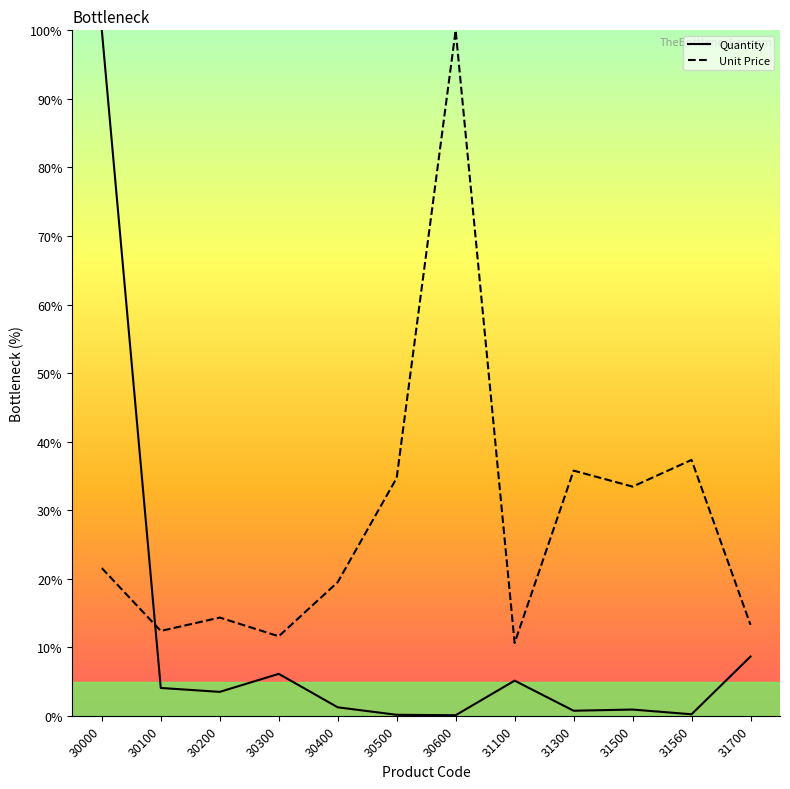

Which series changed the most between 30000 and 31500?

Quantity